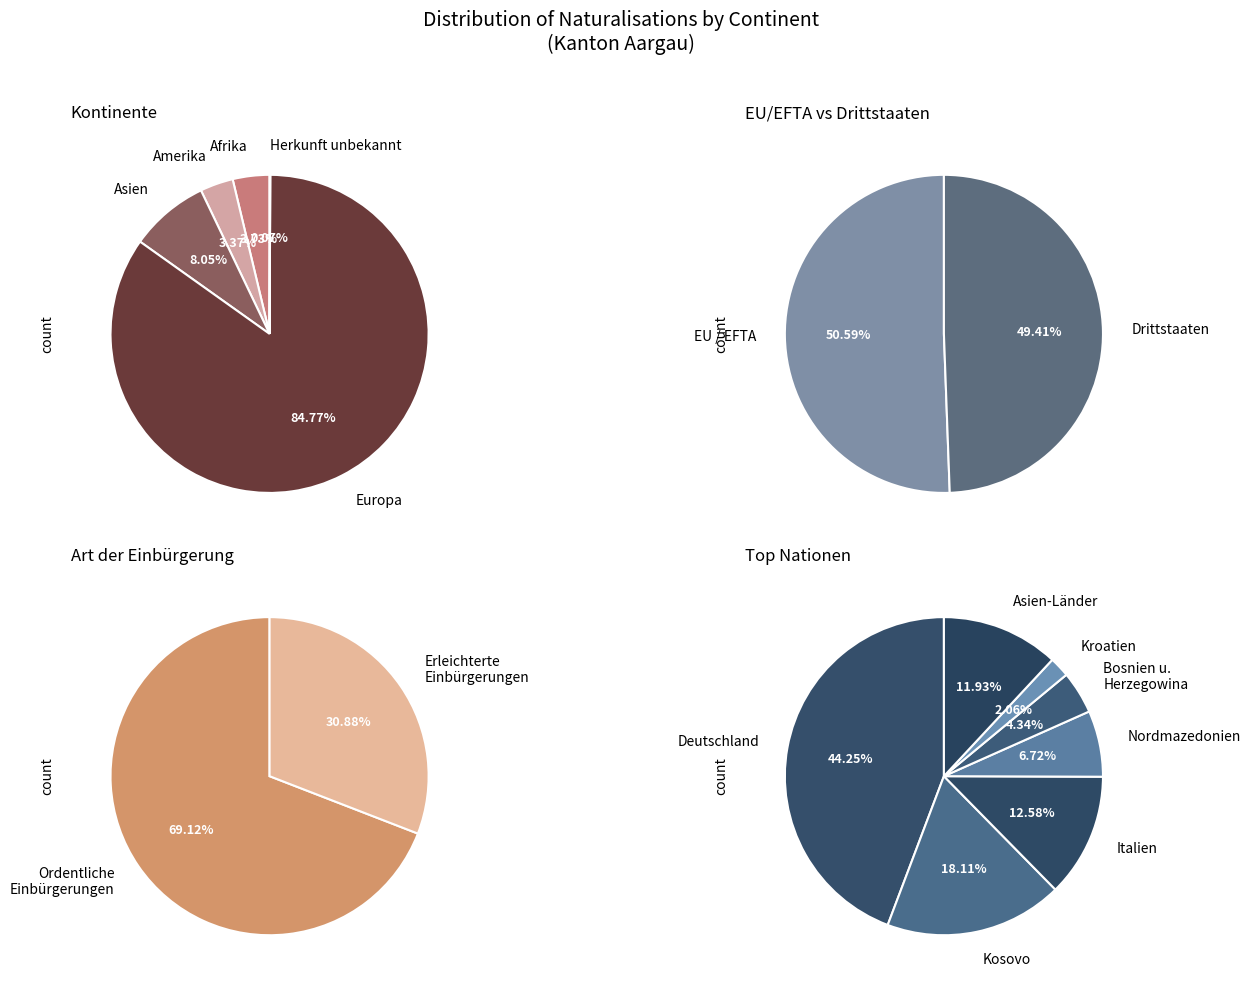

True or false: Ozeanien accounts for 12% of the total.

False